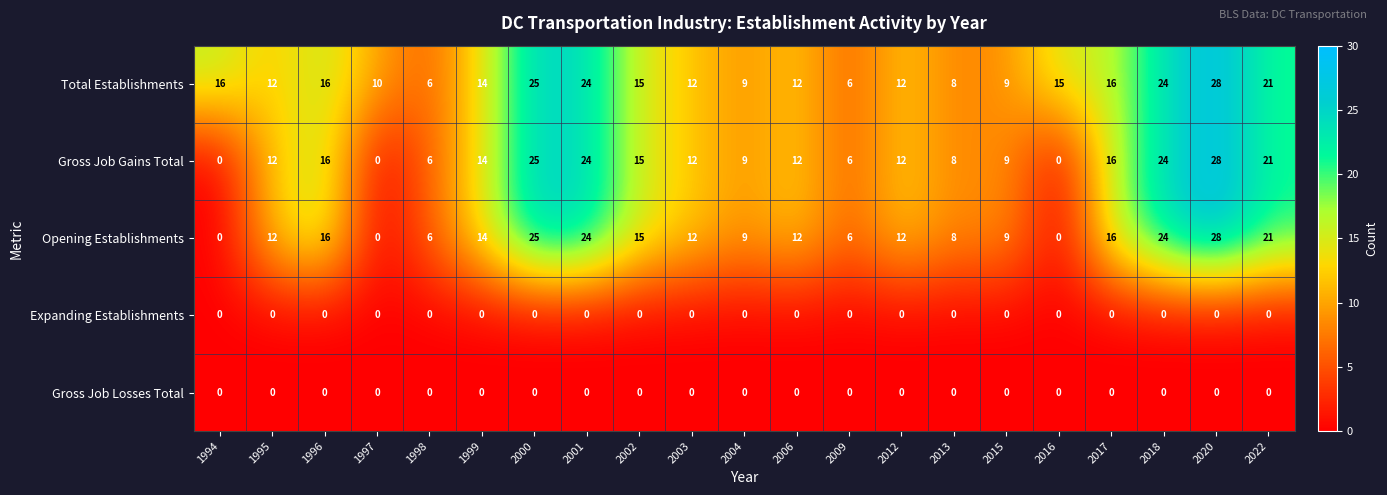

At which category is the sum across all series the highest?

2020